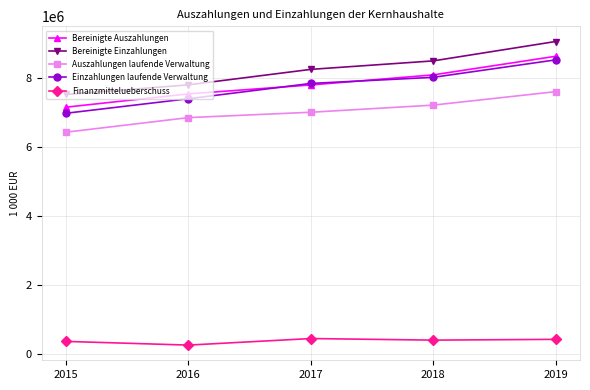

What is the approximate value of Einzahlungen laufende Verwaltung at 2015?

6974245